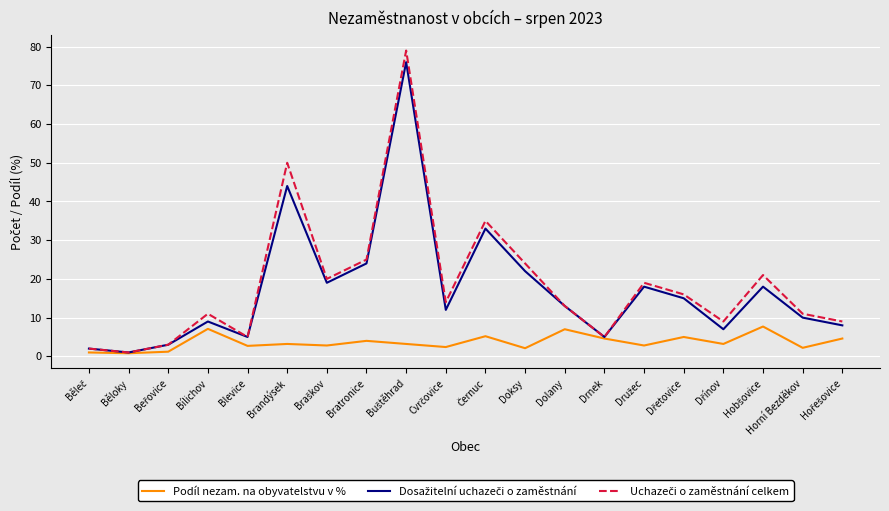

Where does the Podíl nezam. na obyvatelstvu v % series first go above 3?

Bílichov